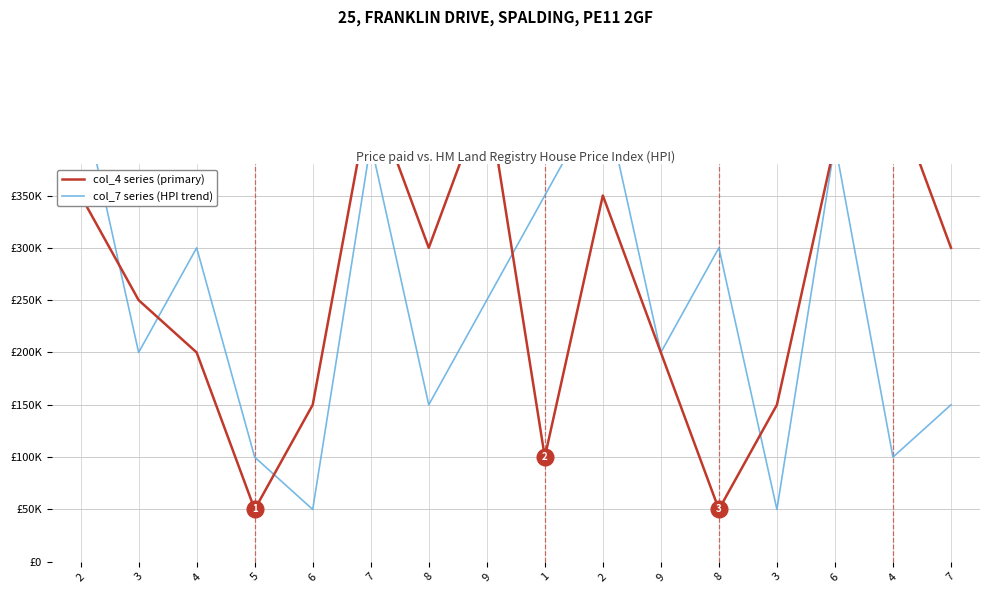

Rank the series by their average value, from lowest to highest.

col_7 series (HPI trend), col_4 series (primary)